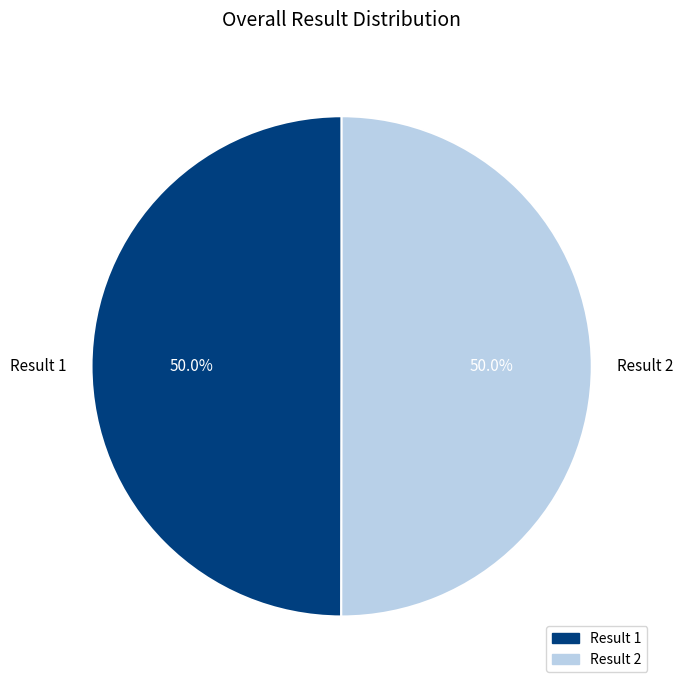

How many segments does this pie chart have?

2